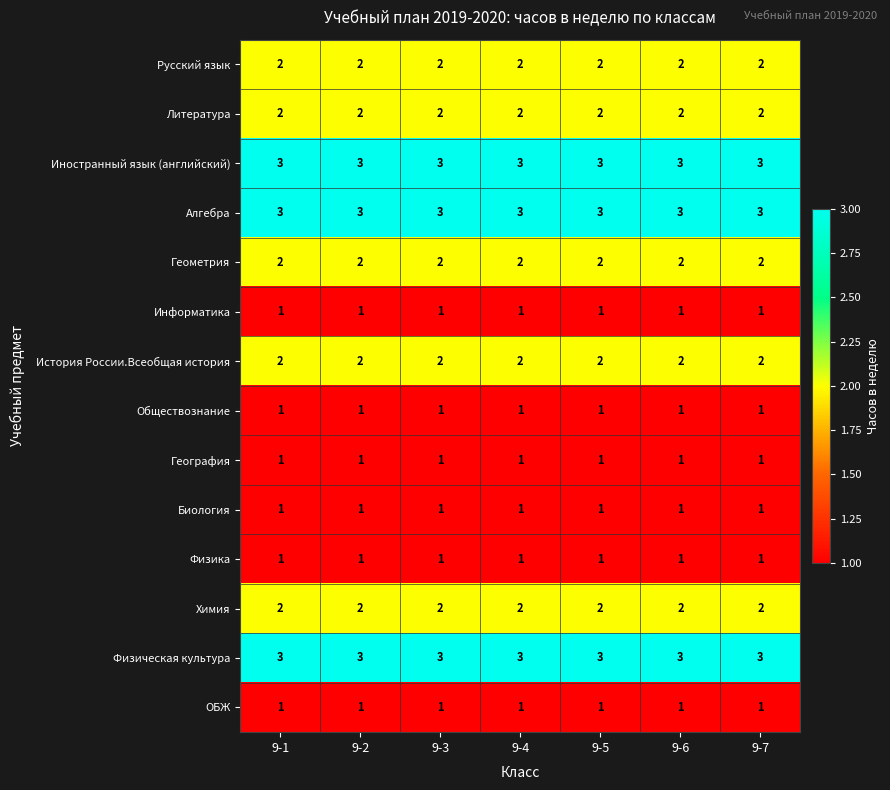

What is the total value across all series at 9-1?

25